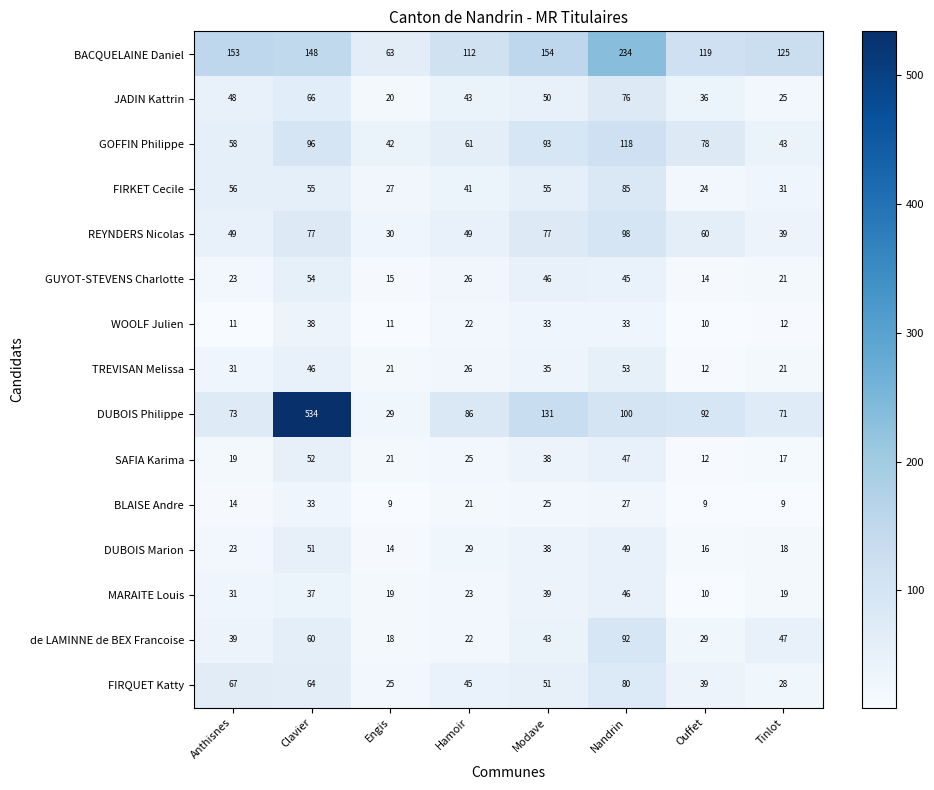

What is the sum of the GOFFIN Philippe values at Anthisnes and Hamoir?

119